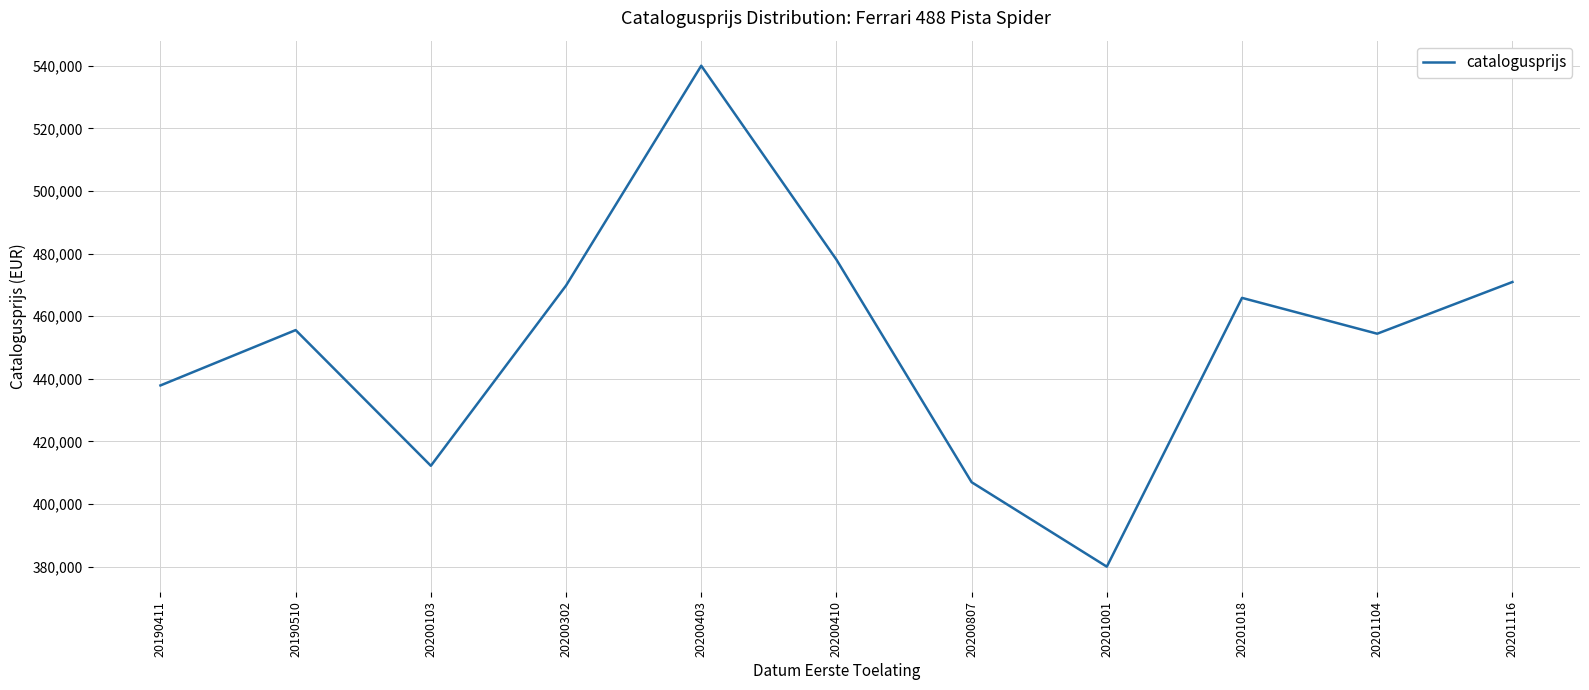

Reading left to right, transcribe all the data shown in this chart.

437906	455588	412235	469814	540048	478097	406988	380005	465878	454432	470949